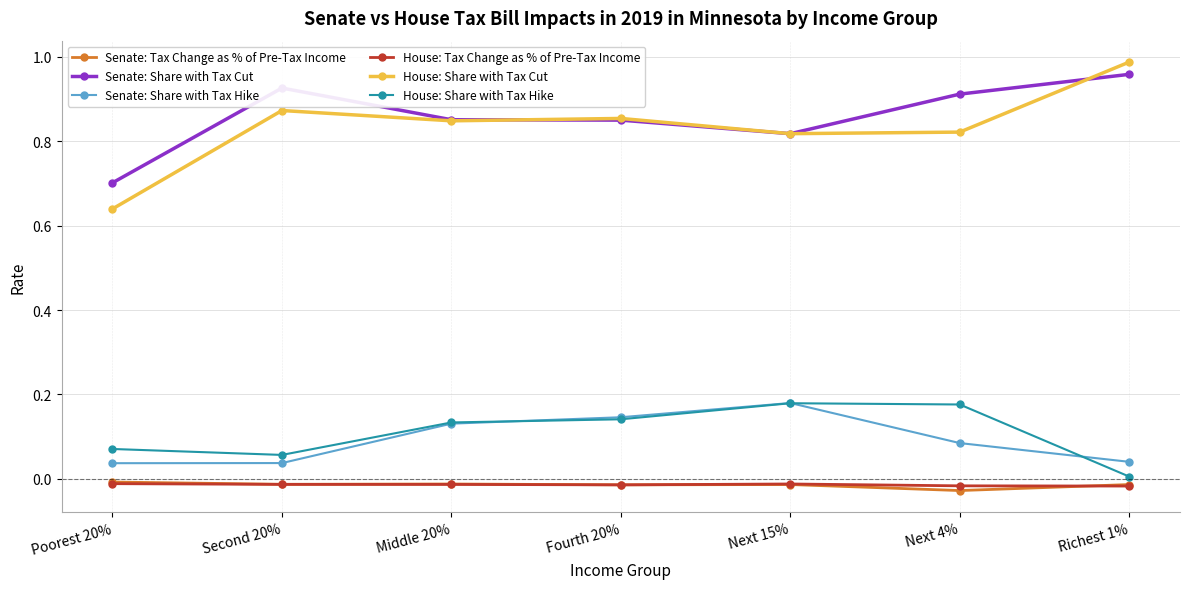

Which series has the widest spread of values?

House: Share with Tax Cut